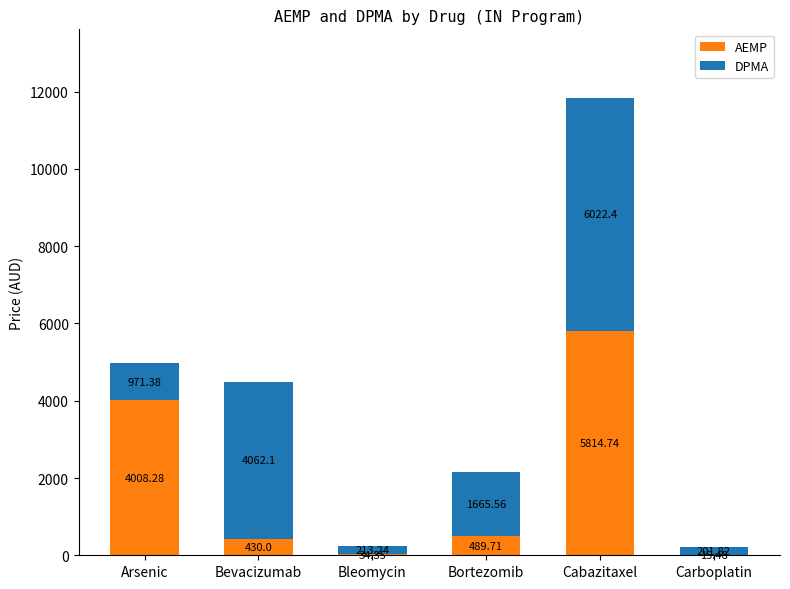

At which category is the sum across all series the highest?

Cabazitaxel